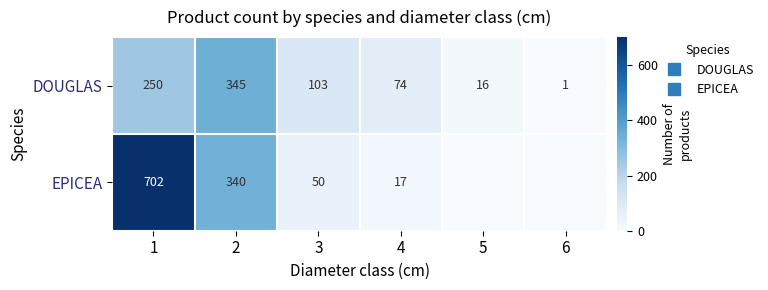

How many values in the EPICEA series exceed 50?

2